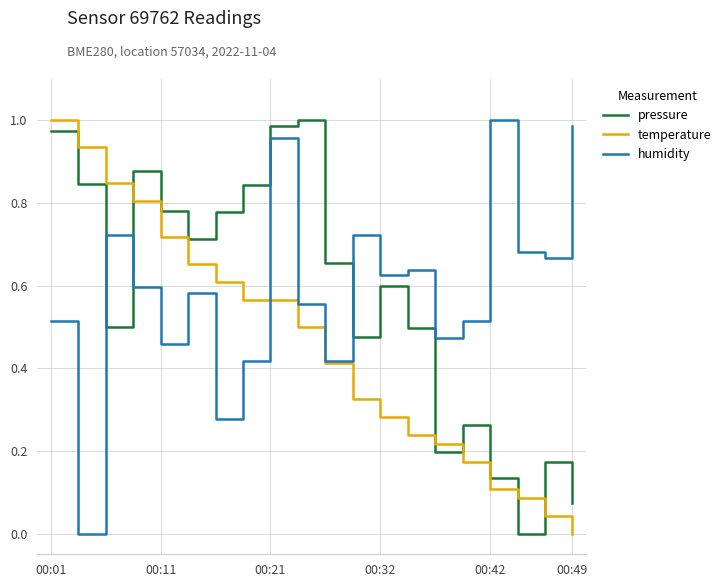

How many interior local peaks does the humidity series have?

6